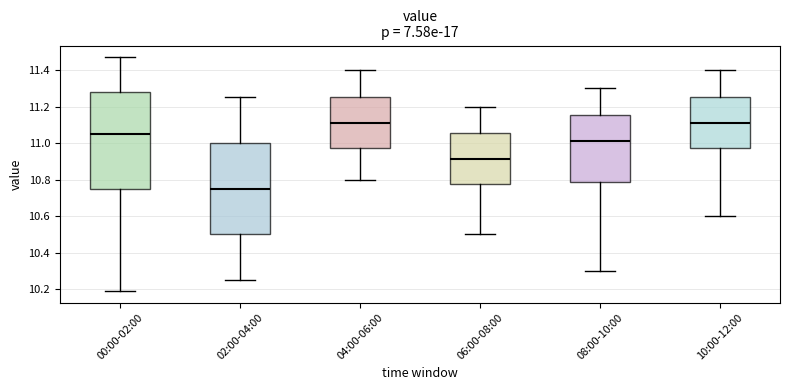

Where does the lower whisker of the box for 08:00-10:00 end on the y-axis? The values are not printed on the chart, so give them approximately, as read against the axis.

10.30